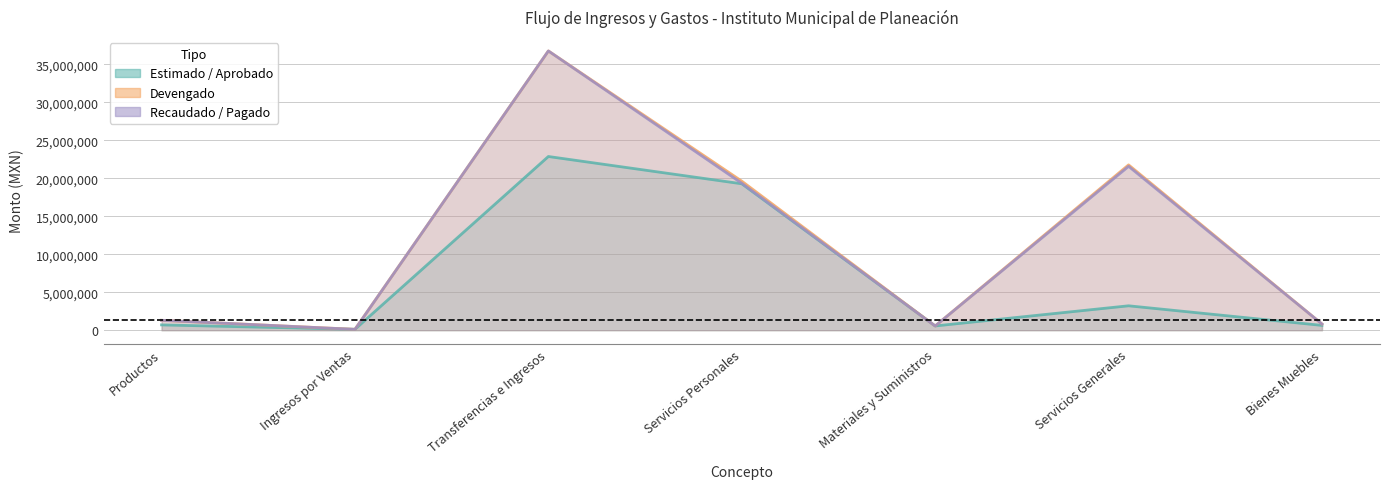

Reading right to left, transcribe all the data shown in this chart.

Estimado / Aprobado: 635000.0	3213500.0	562000.0	19272352.0	22862652.0	120000.0	700200.0
Devengado: 814748.3	21762159.9	557123.6	19621484.3	36756966.9	117250.0	1304794.3
Recaudado / Pagado: 814748.3	21570518.9	557123.6	19341132.8	36756966.9	112937.0	1304794.3